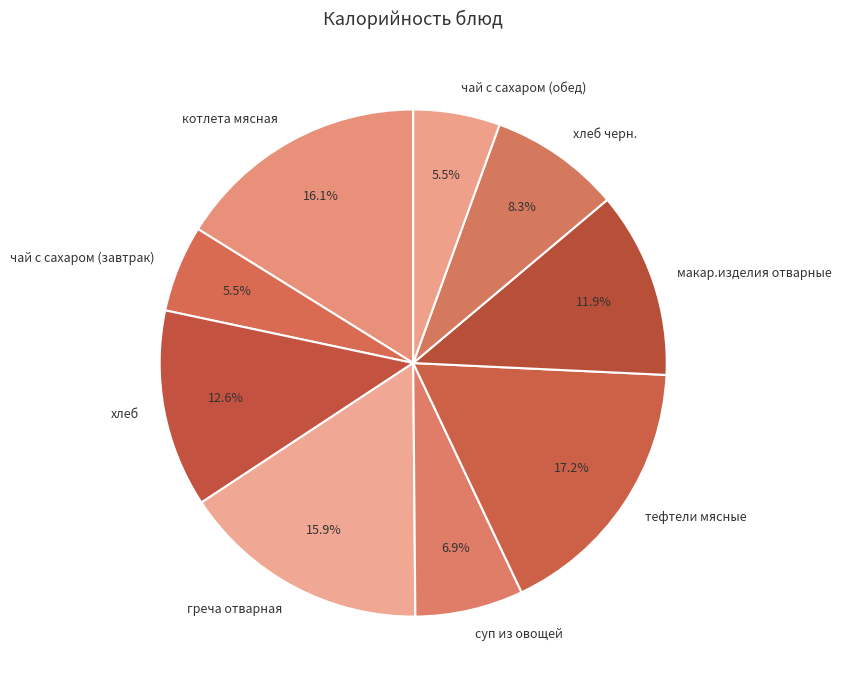

True or false: тефтели мясные accounts for 30% of the total.

False